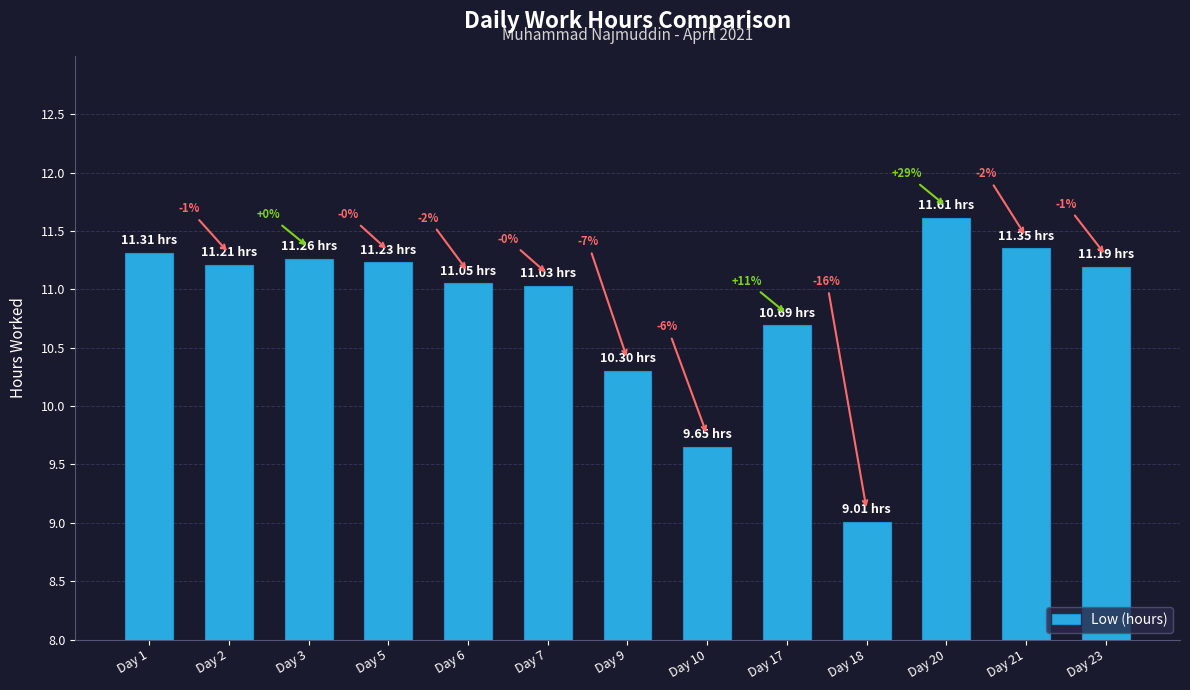

Which has a higher value, Day 9 or Day 17?

Day 17